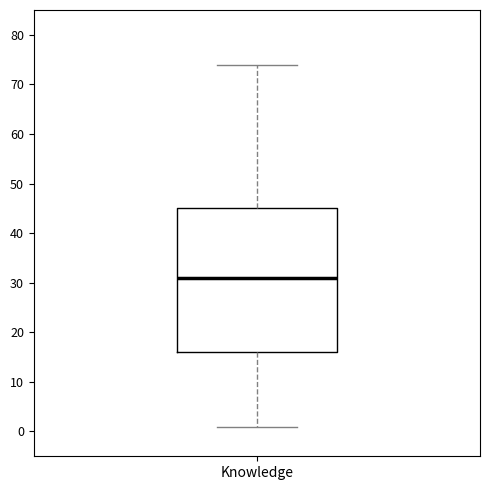

Where does the median line of the box for Knowledge sit on the y-axis? The values are not printed on the chart, so give them approximately, as read against the axis.

31